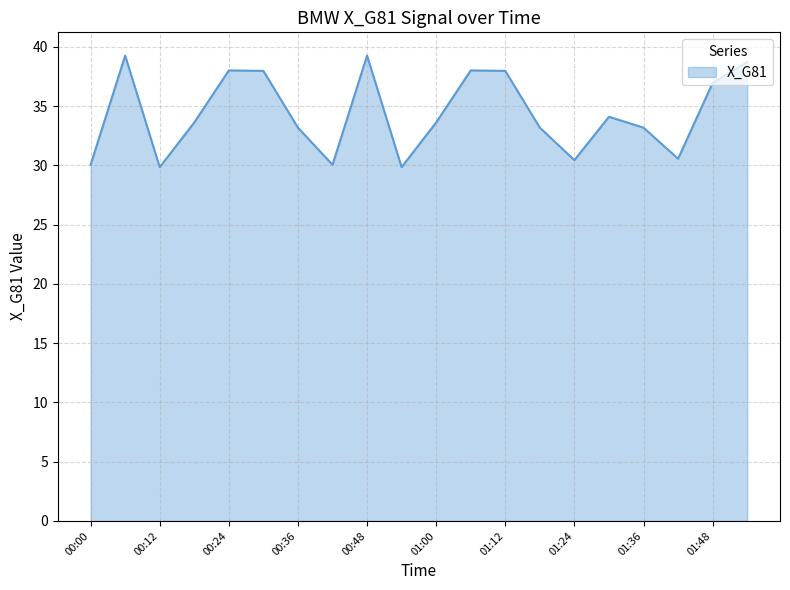

What is the average value?

34.4